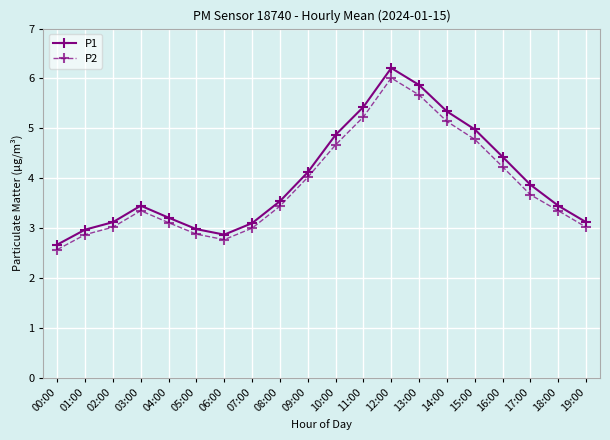

How many categories are shown in the chart?

20